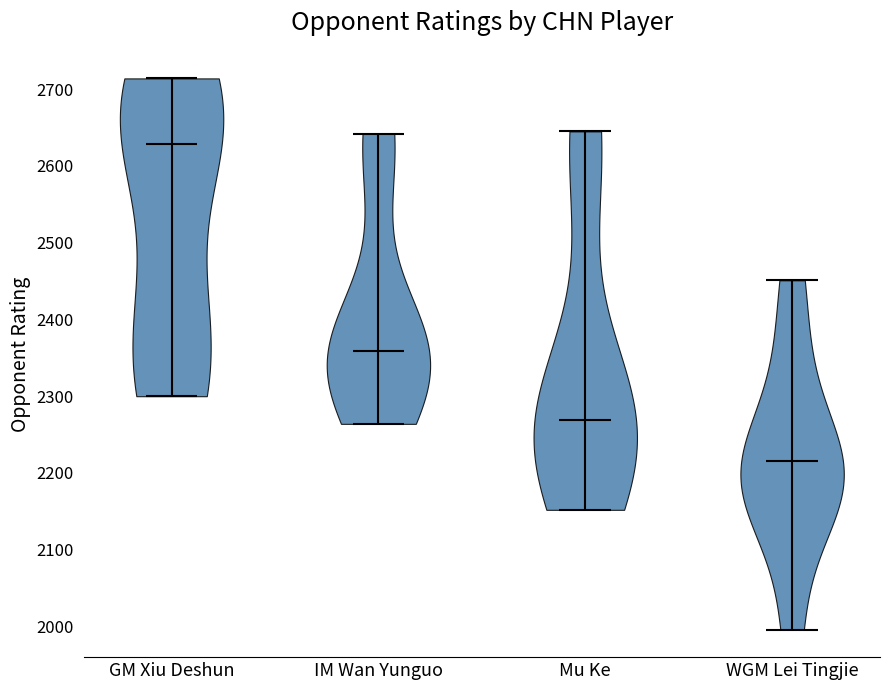

Which violin has the lowest median line?

WGM Lei Tingjie